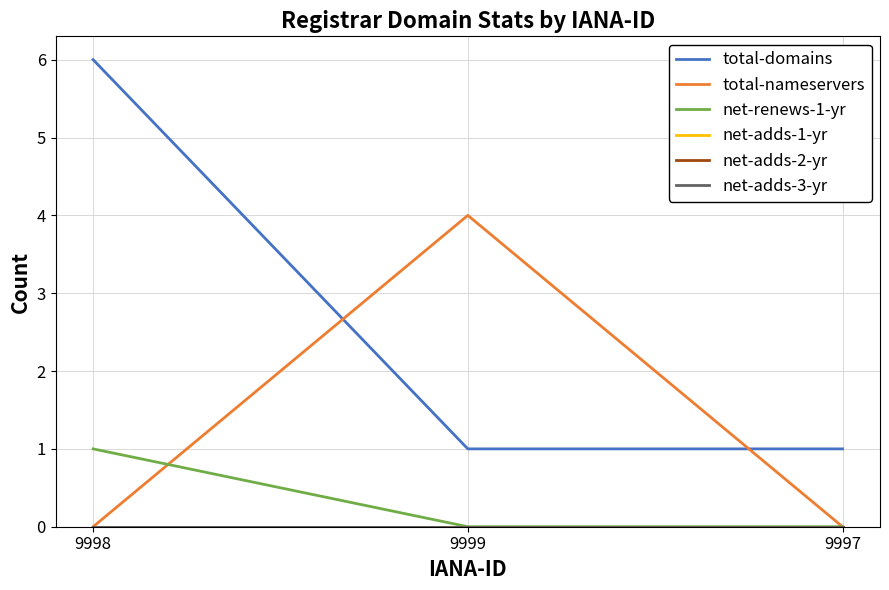

Does the chart display data point markers on the line(s)?

No